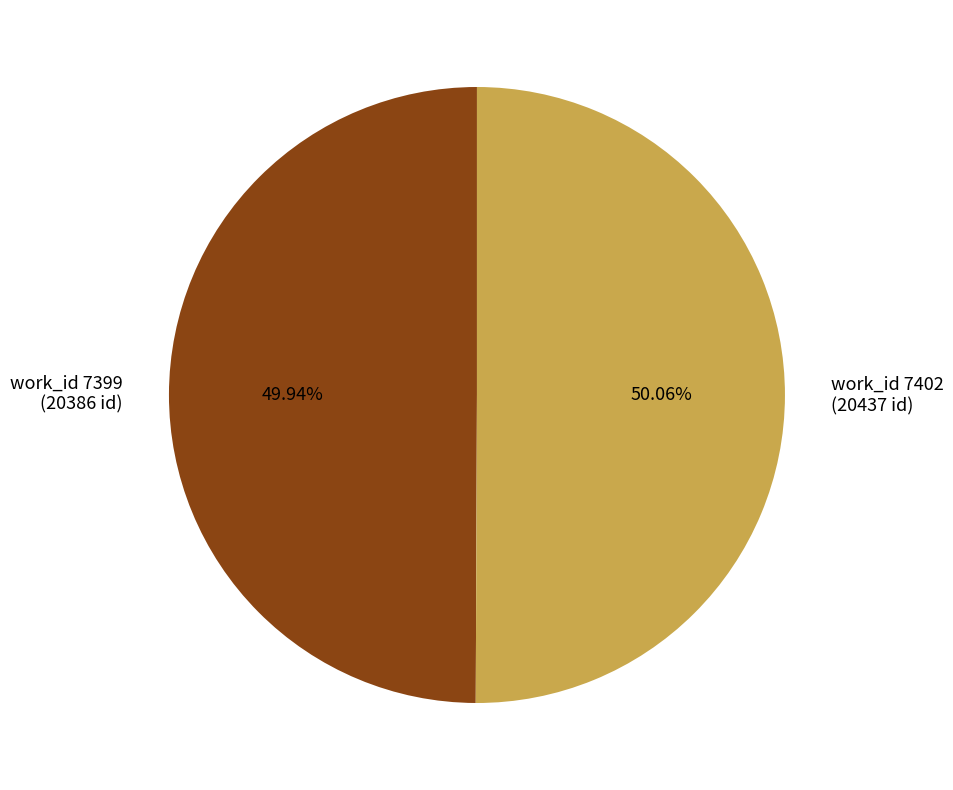

How many segments does this pie chart have?

2